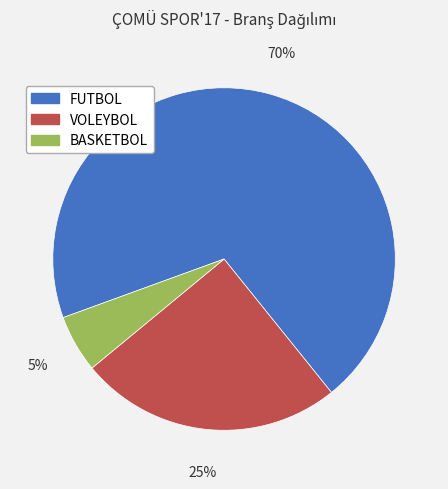

Which category has the biggest portion of the pie?

FUTBOL